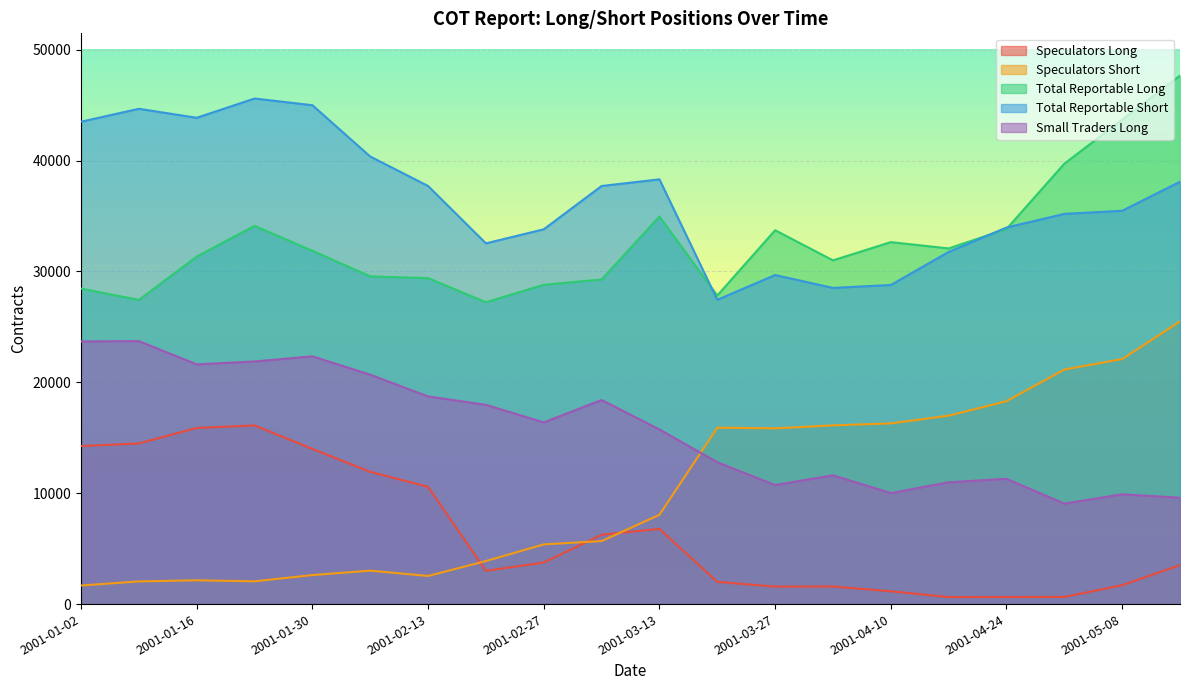

True or false: Total Reportable Short has more than 0 interior local peaks.

True